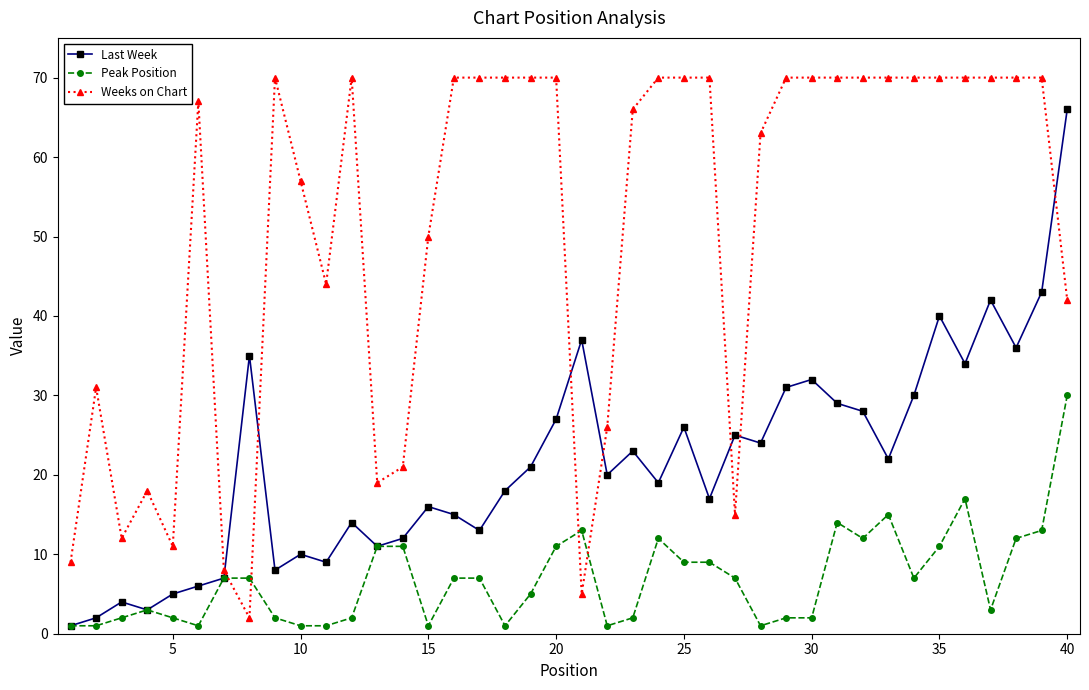

How many intersections are there between Peak Position and Weeks on Chart?

4